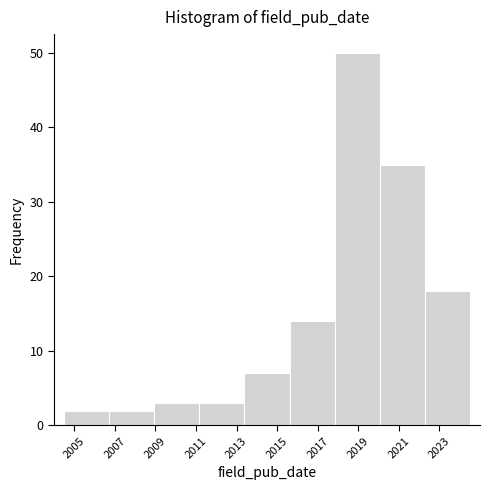

How tall is the bar that spans 2006.8 to 2009.0 on the x-axis? Neither the bar edges nor the heights are printed on the chart, so give them approximately, as read against the axes.

2